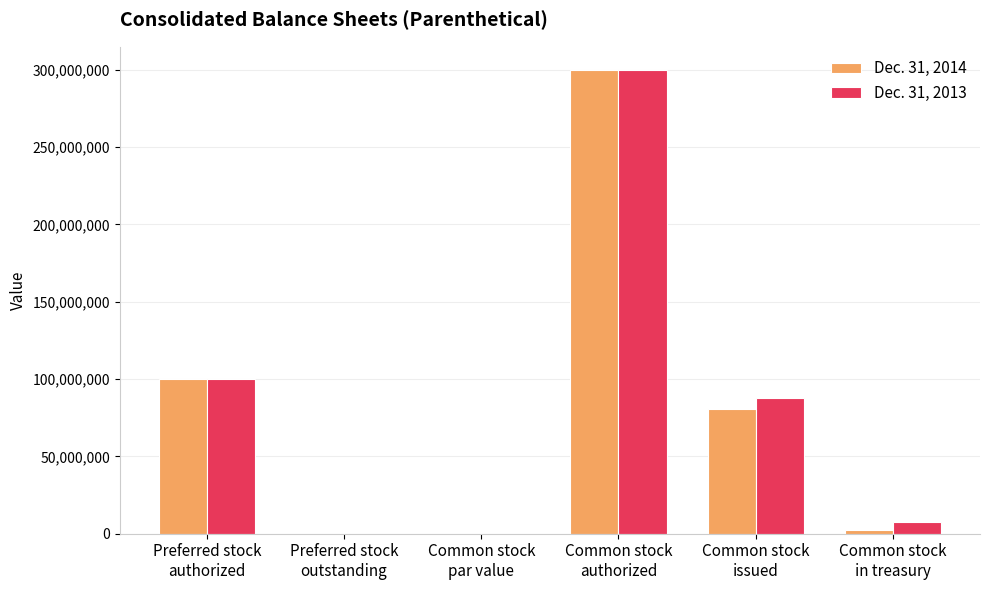

What is the maximum value for Dec. 31, 2014?

300000000.0